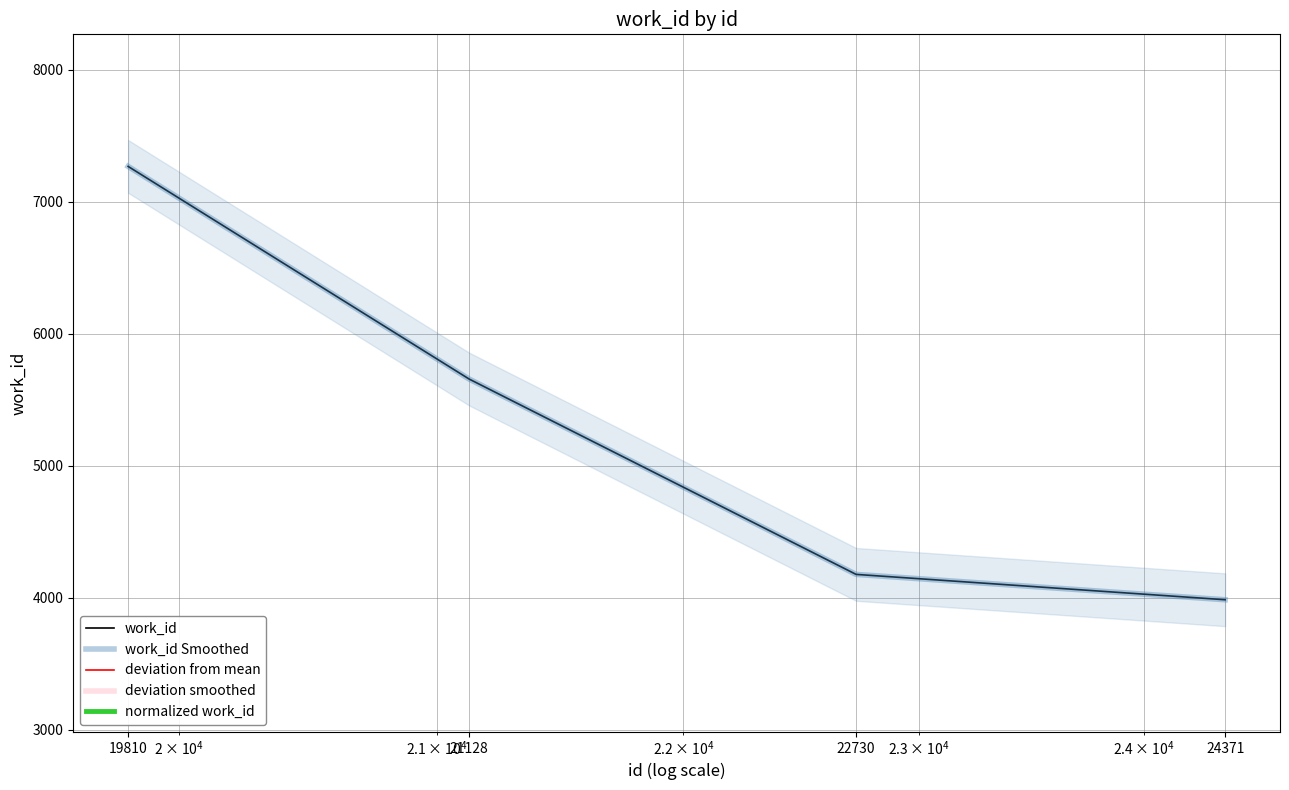

What is the sum of all normalized work_id values?

-1.7